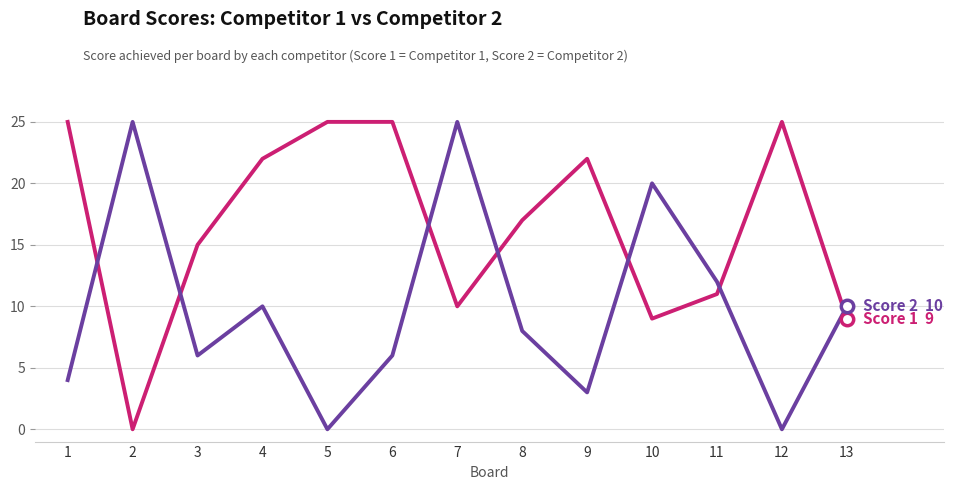

At which category is the sum across all series the highest?

7